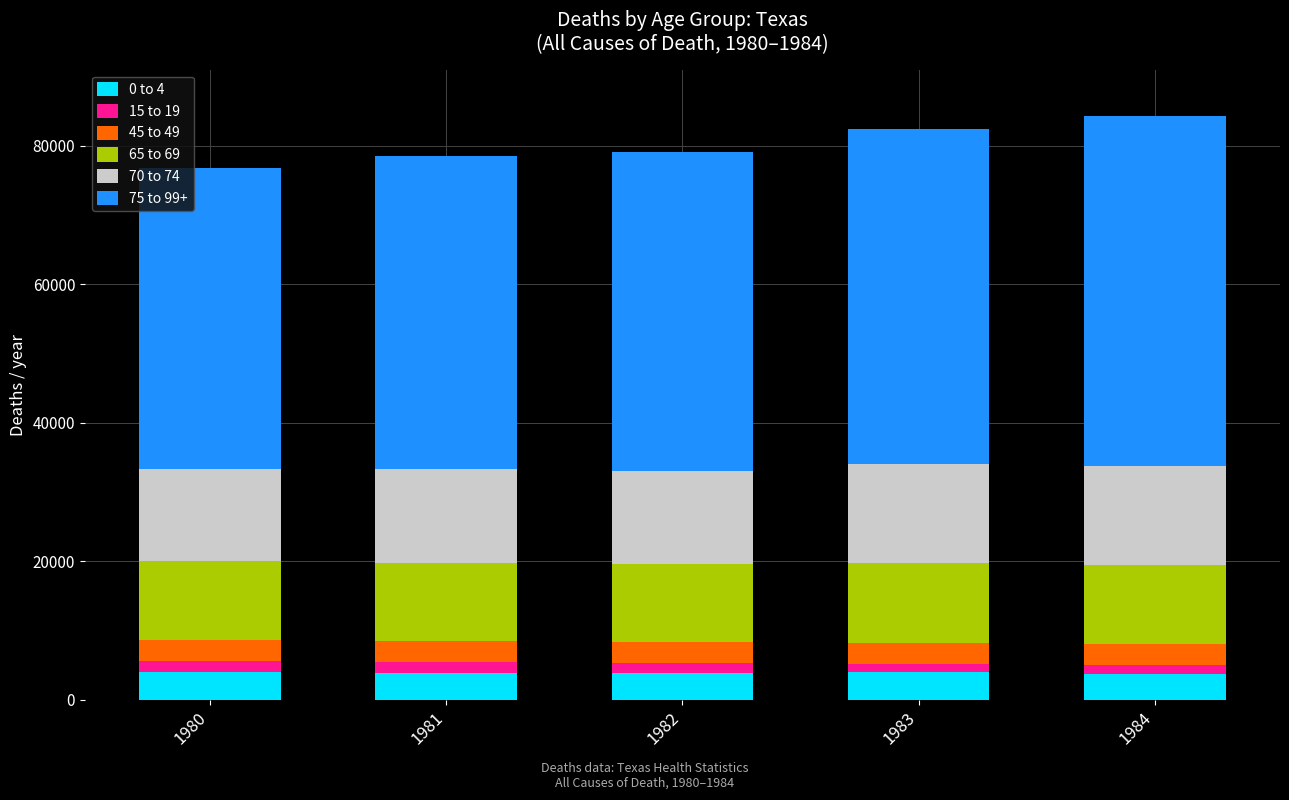

What is the highest value of the 0 to 4 series?

4018